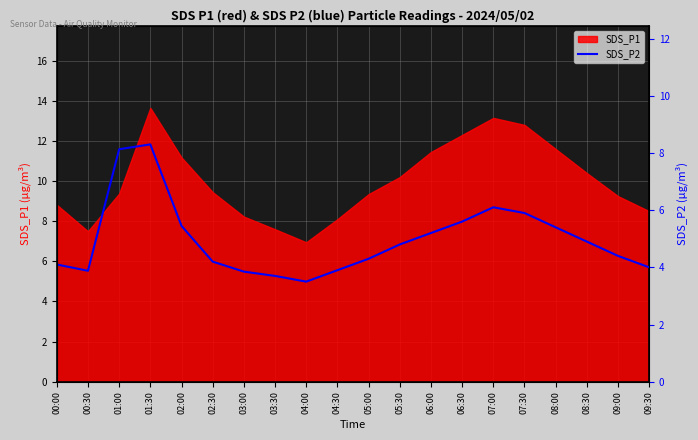

Where is the first local maximum?

01:30